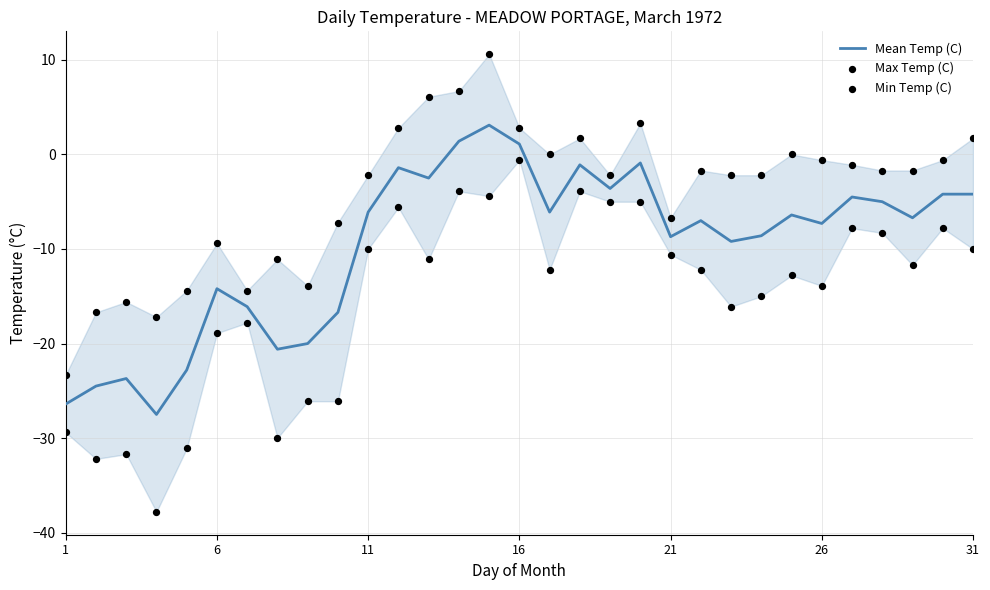

At how many categories does at least one series exceed -29?

31